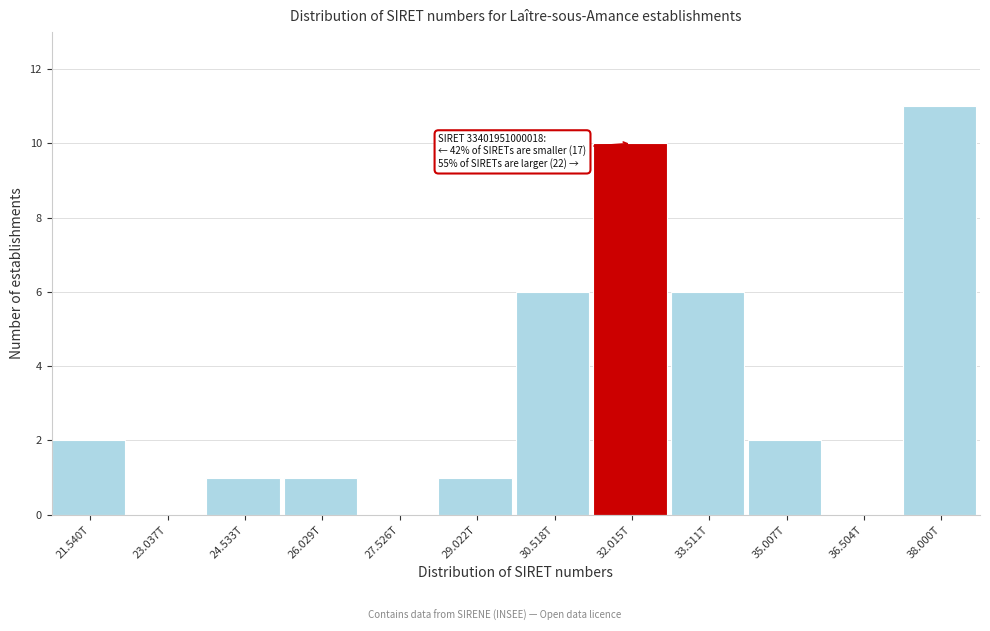

Reading left to right, list all the values displayed in this chart.

21.540T=2	23.037T=0	24.533T=1	26.029T=1	27.526T=0	29.022T=1	30.518T=6	32.015T=10	33.511T=6	35.007T=2	36.504T=0	38.000T=11